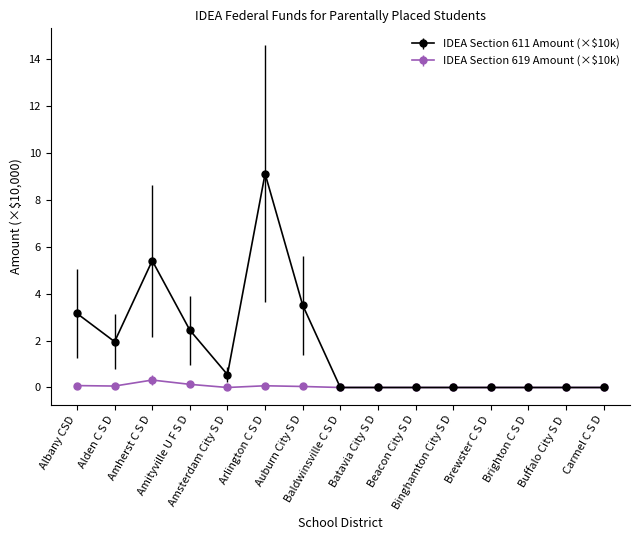

What is the greatest value displayed?

9.1